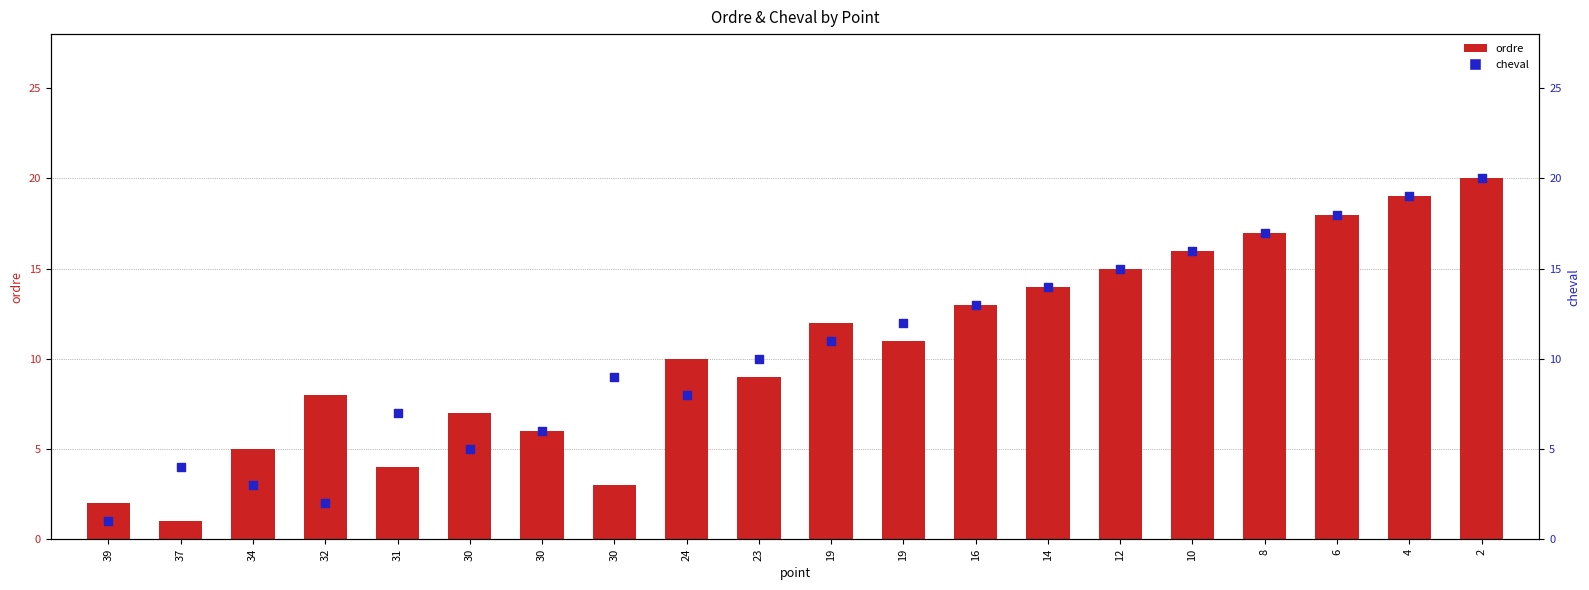

Which series has the largest total across all categories?

ordre